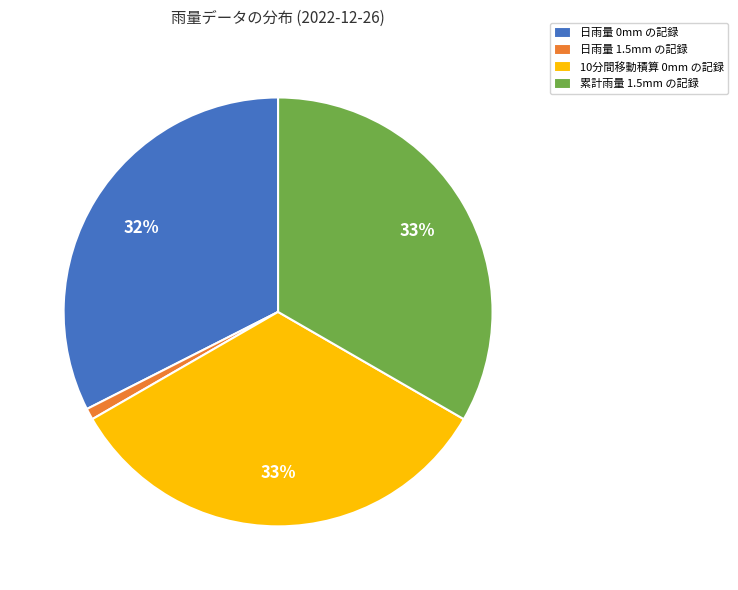

How many slices are in this pie chart?

4